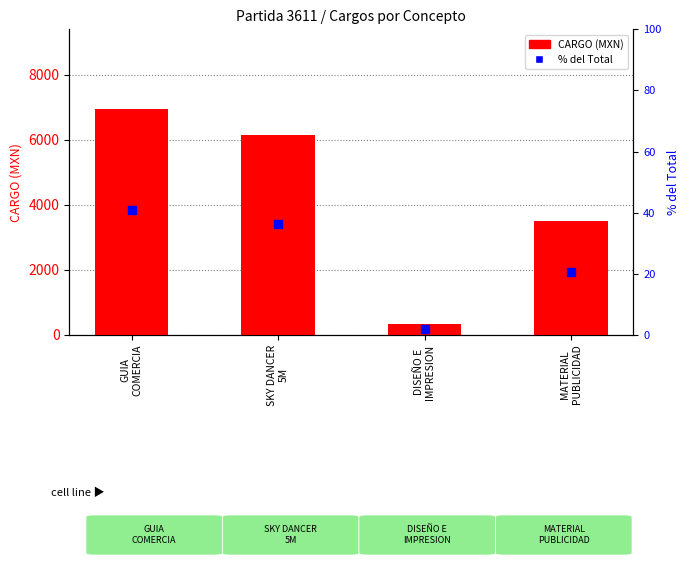

Which series contains the highest Y value?

CARGO